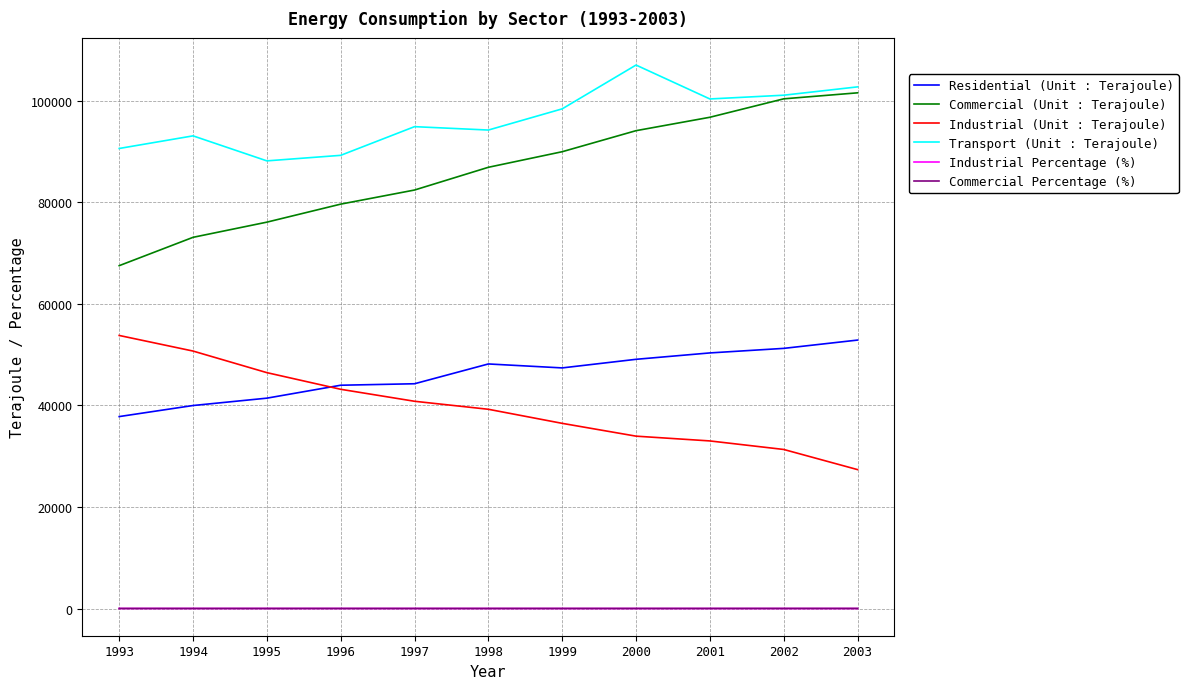

True or false: Residential (Unit : Terajoule) has a value of 85999 at 2002.

False